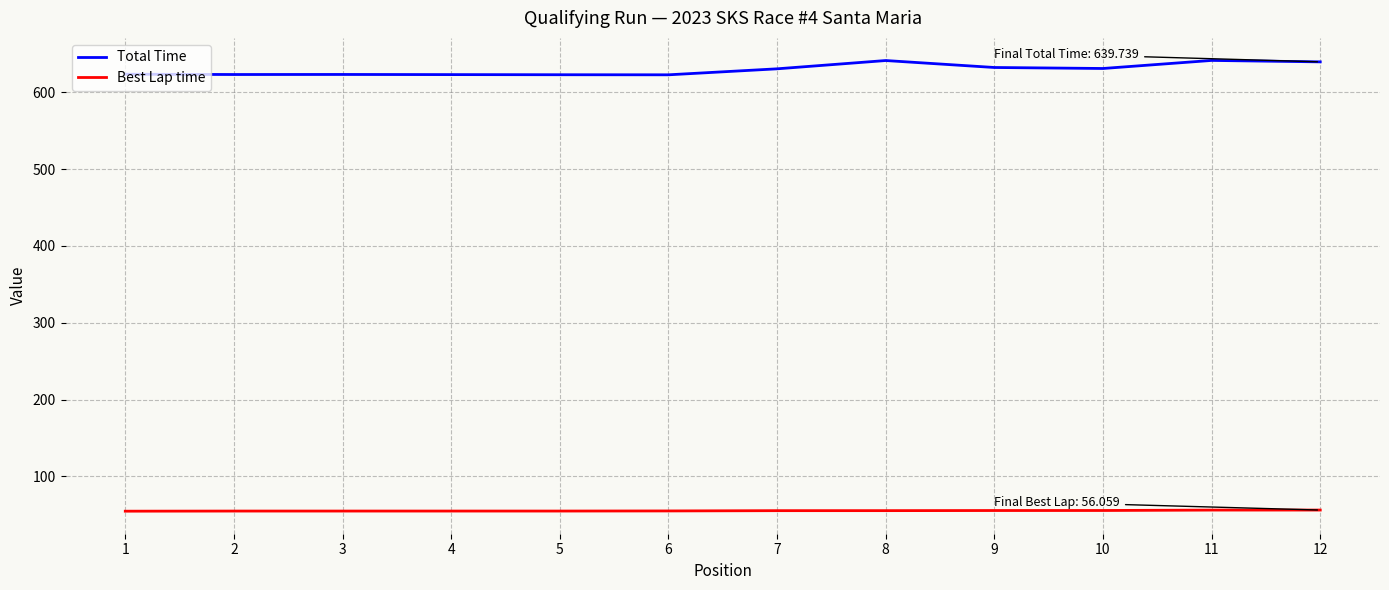

How many values in the Best Lap time series exceed 55?

6